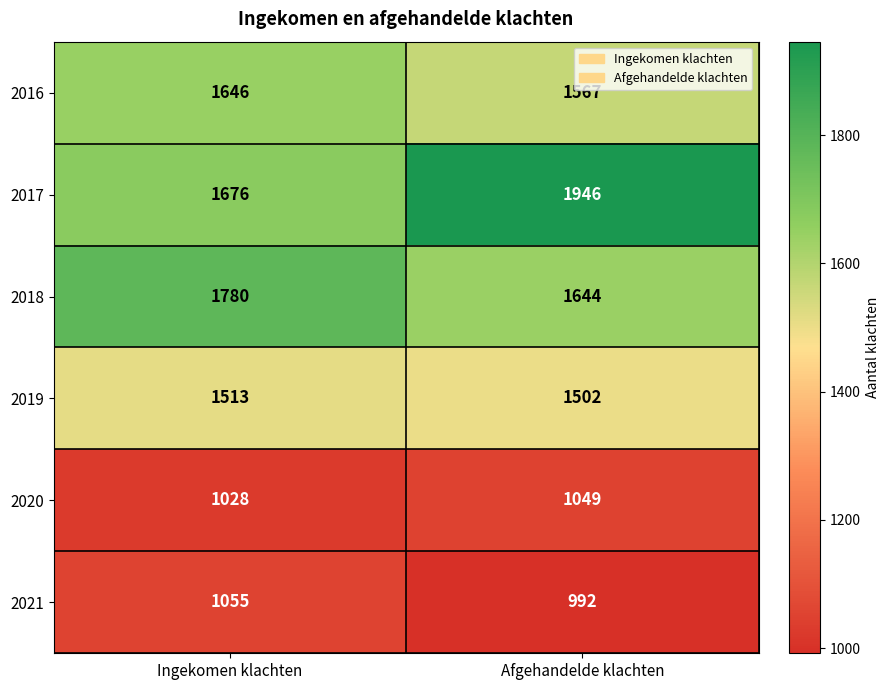

True or false: 2017 has a value of 1676 at Ingekomen klachten.

True